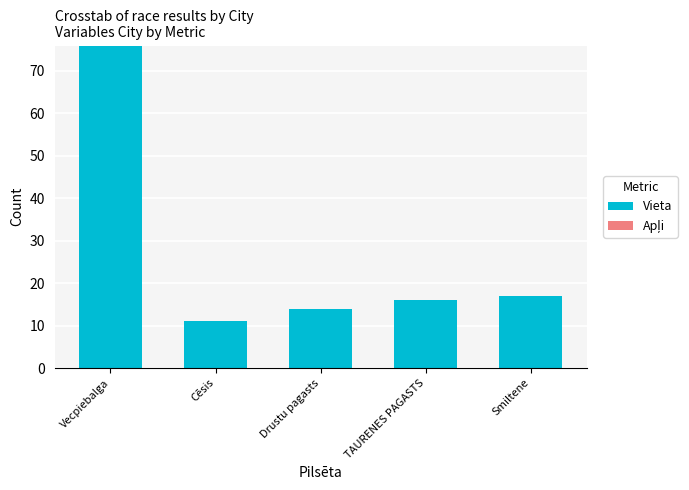

What is the difference between the maximum and minimum values?

65